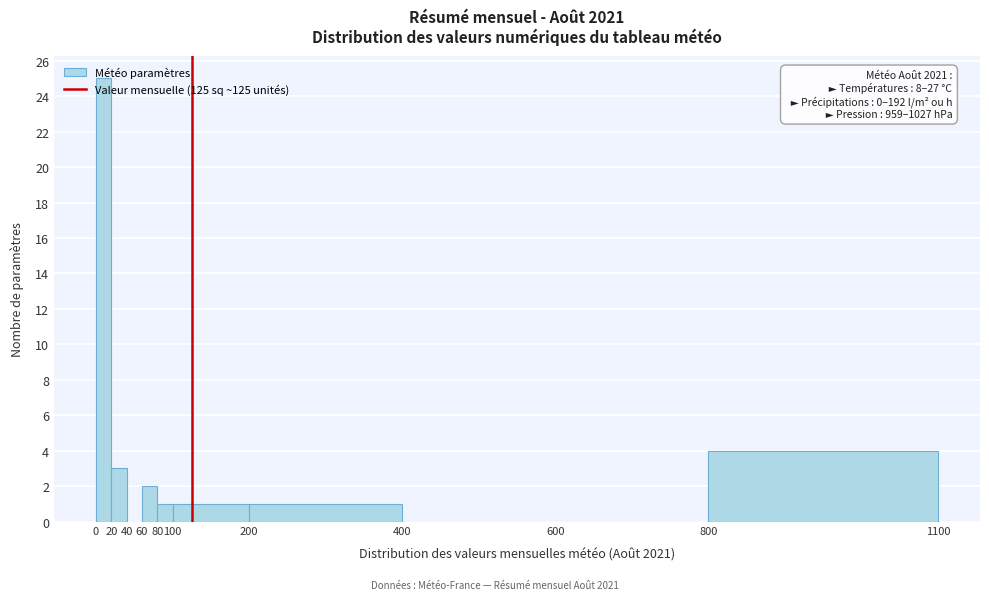

Which range on the x-axis has the tallest bar?

0 to 20